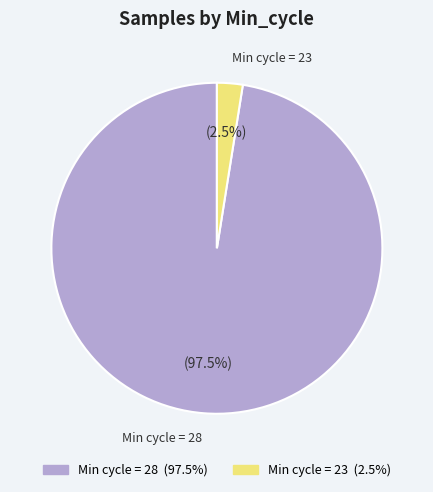

Count the number of slices in the pie.

2